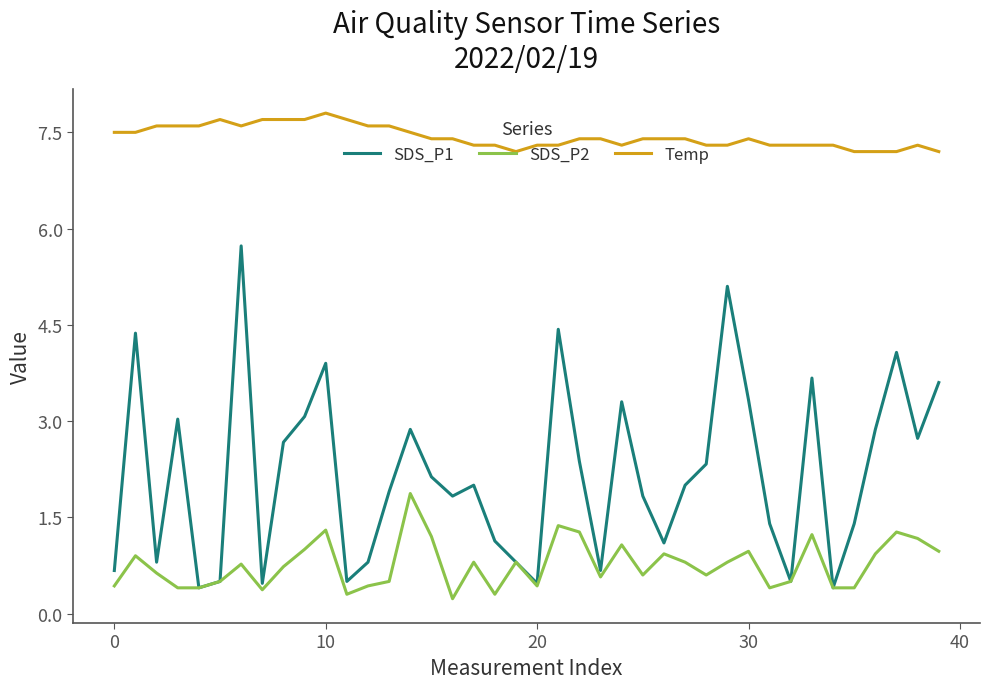

What is the lowest value of the SDS_P1 series?

0.4